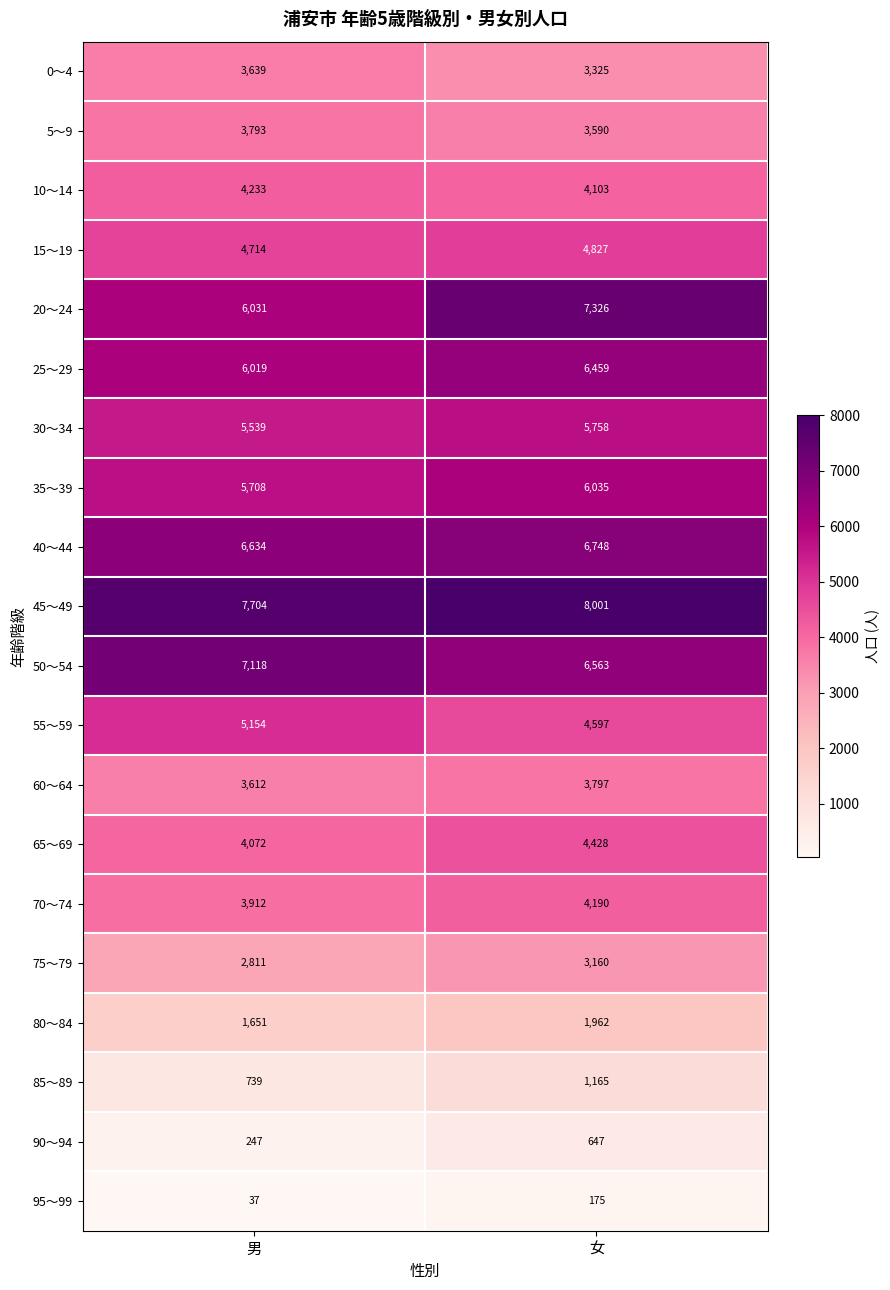

How many series are shown in this chart?

20